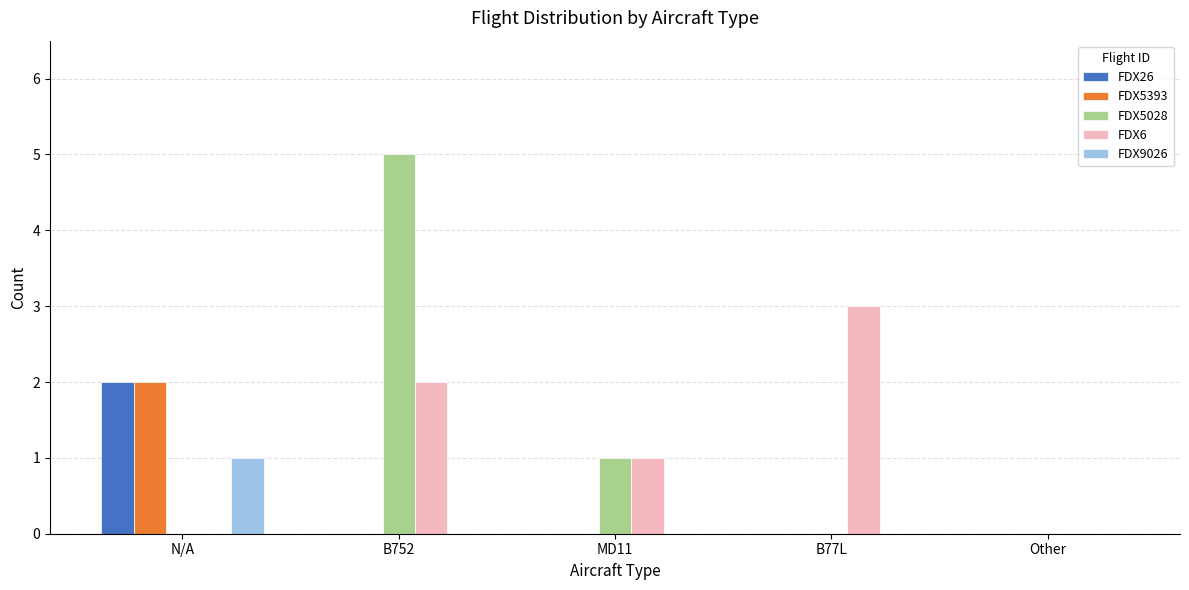

What is the approximate value of FDX5028 at MD11?

1